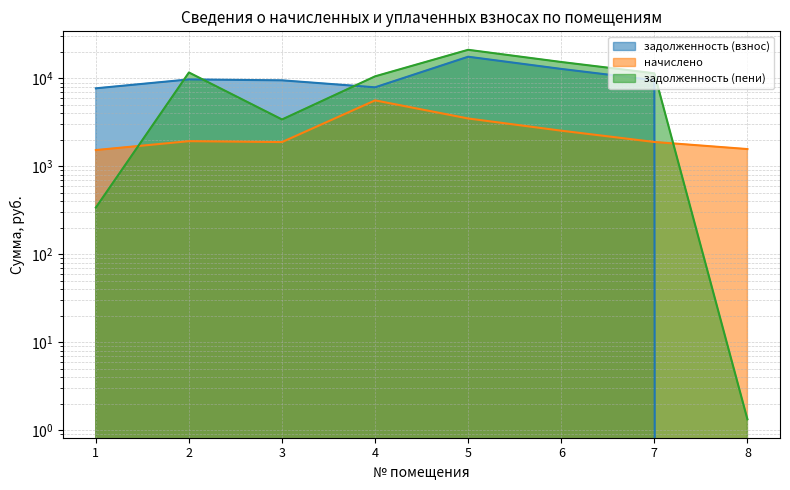

Between 1 and 7, which is larger?

7